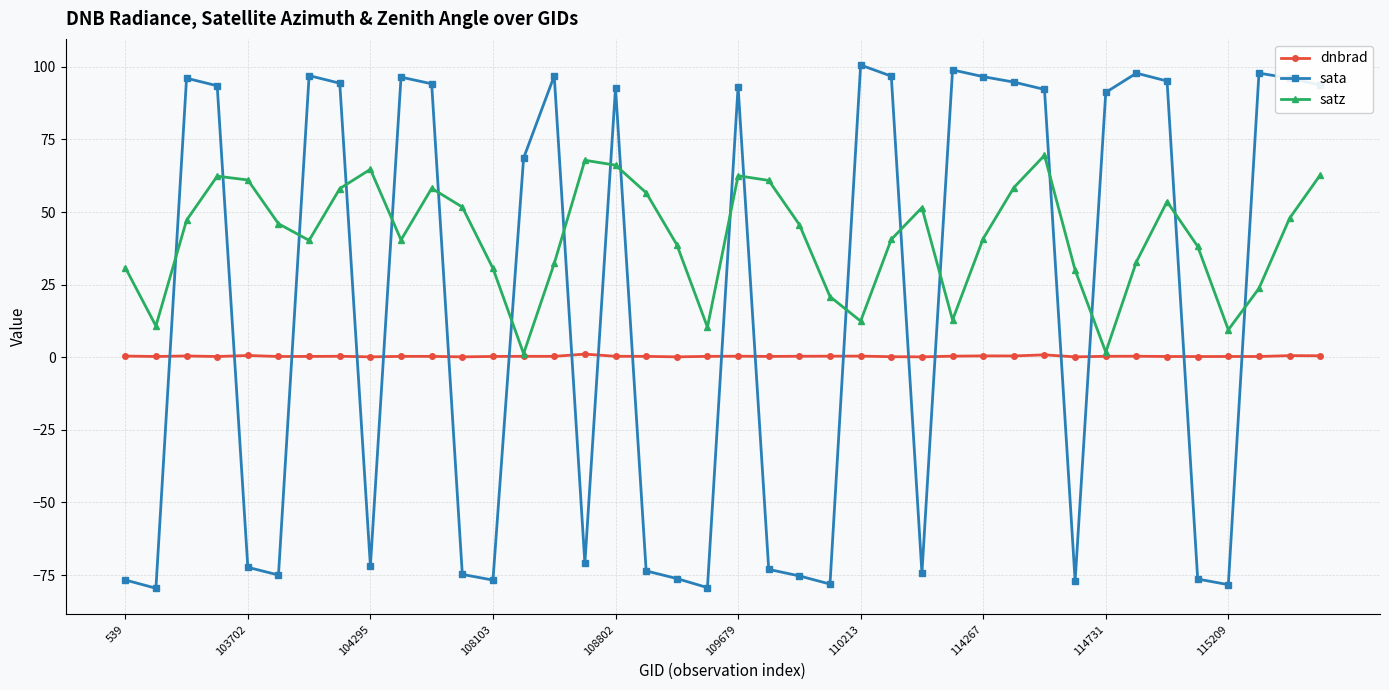

Which series has the widest spread of values?

sata